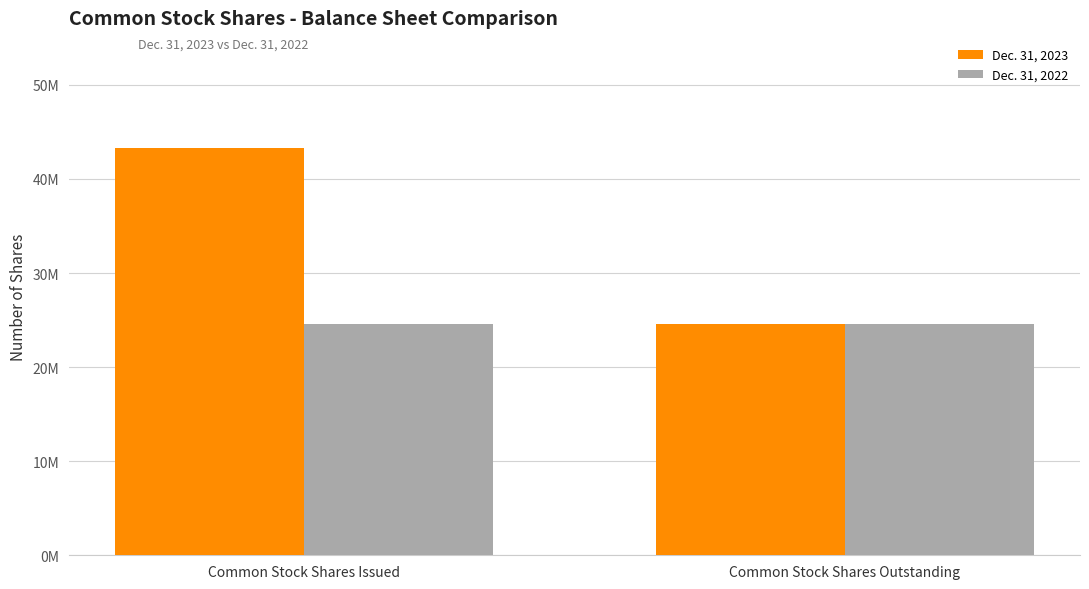

Which series has the largest total across all categories?

Dec. 31, 2023